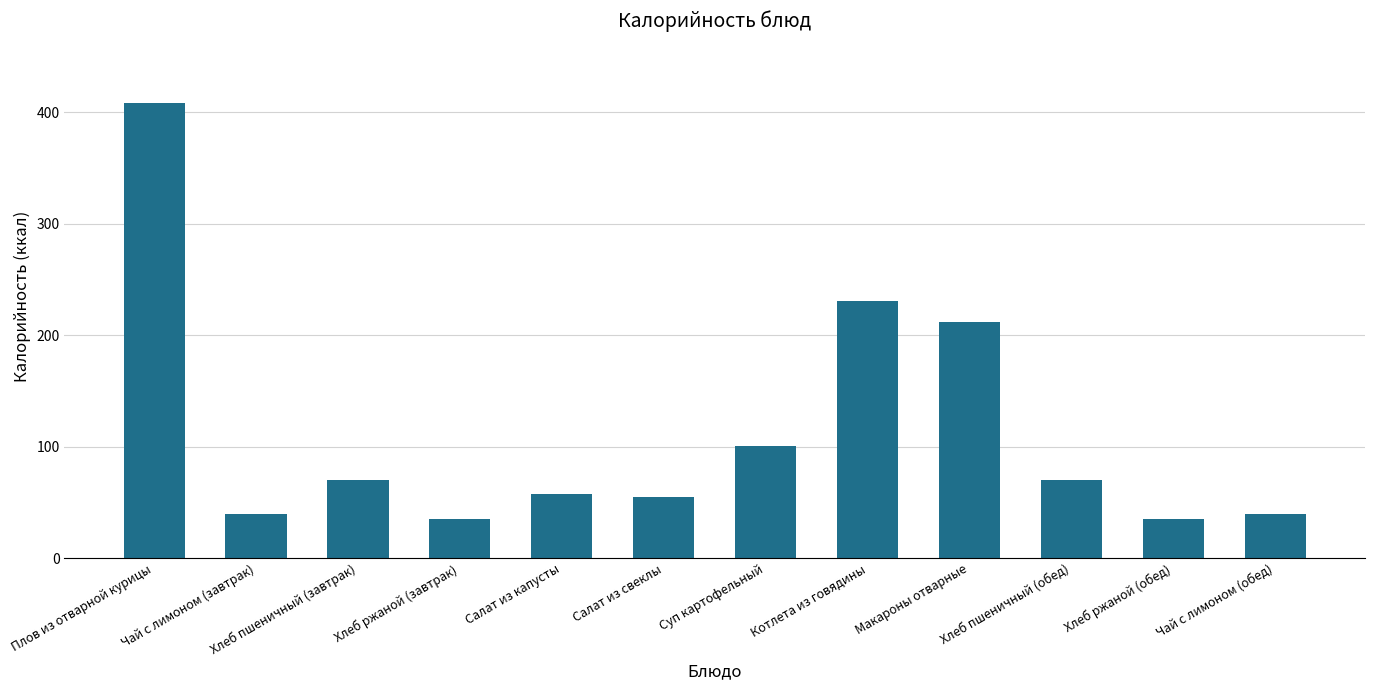

The chart shows a value of 70.5 at Хлеб пшеничный (обед). True or false?

True